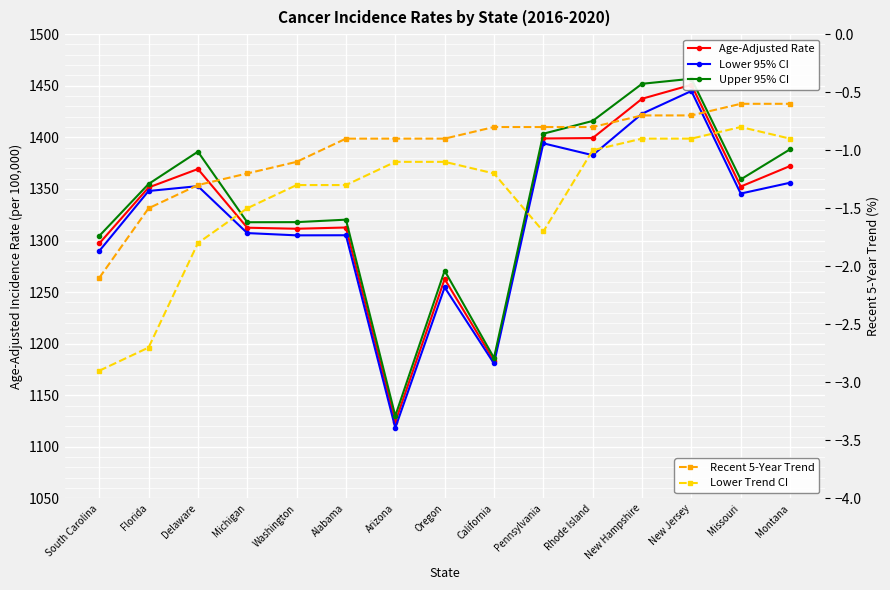

Is the value of Lower 95% CI at New Jersey greater than the value of Recent 5-Year Trend at New Hampshire?

Yes